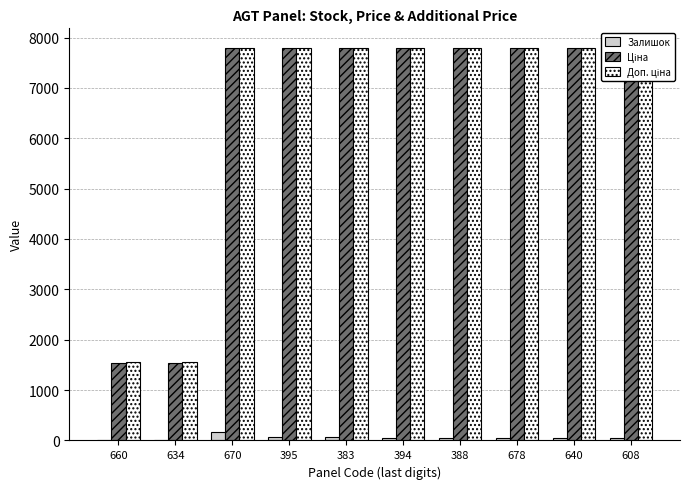

What is the maximum value for Ціна?

7792.9